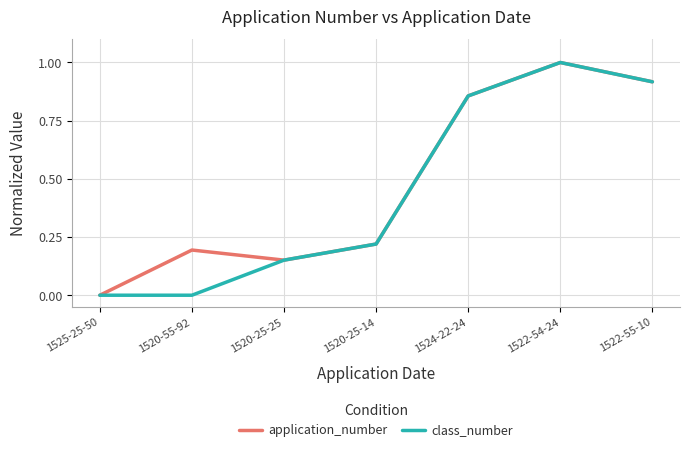

How many values in the application_number series exceed 0?

6